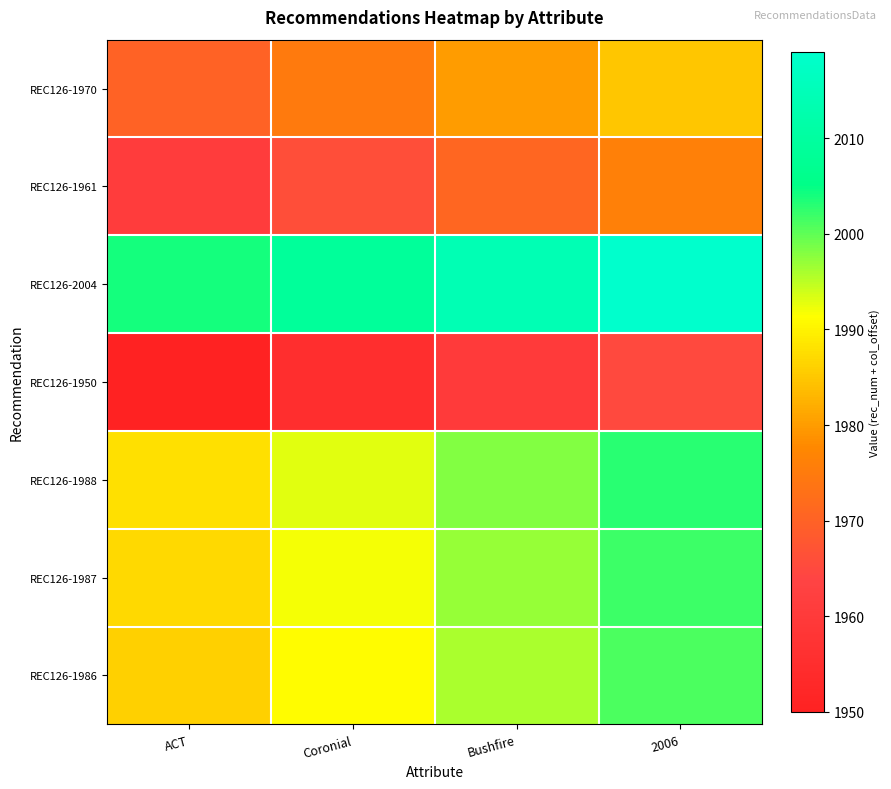

Reading left to right, extract all data points from this chart.

REC126-1970: ACT=1970	Coronial=1975	Bushfire=1980	2006=1985
REC126-1961: ACT=1961	Coronial=1966	Bushfire=1971	2006=1976
REC126-2004: ACT=2004	Coronial=2009	Bushfire=2014	2006=2019
REC126-1950: ACT=1950	Coronial=1955	Bushfire=1960	2006=1965
REC126-1988: ACT=1988	Coronial=1993	Bushfire=1998	2006=2003
REC126-1987: ACT=1987	Coronial=1992	Bushfire=1997	2006=2002
REC126-1986: ACT=1986	Coronial=1991	Bushfire=1996	2006=2001